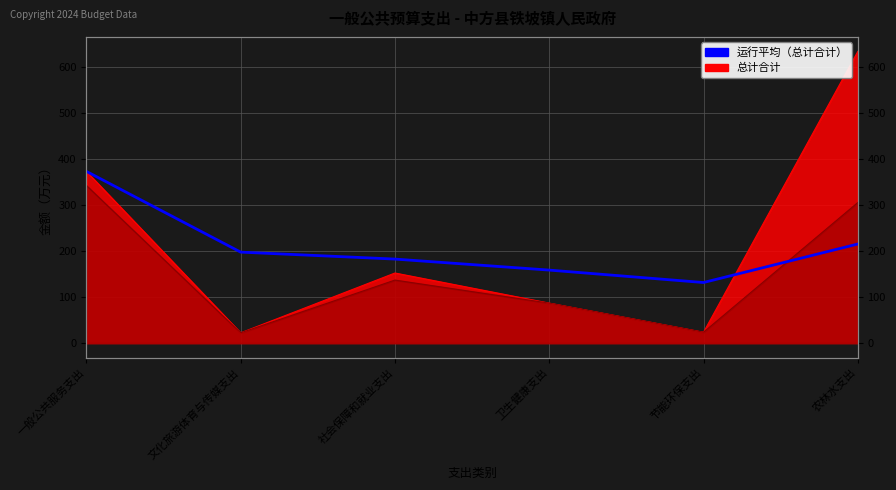

Does the chart display data point markers on the line(s)?

No